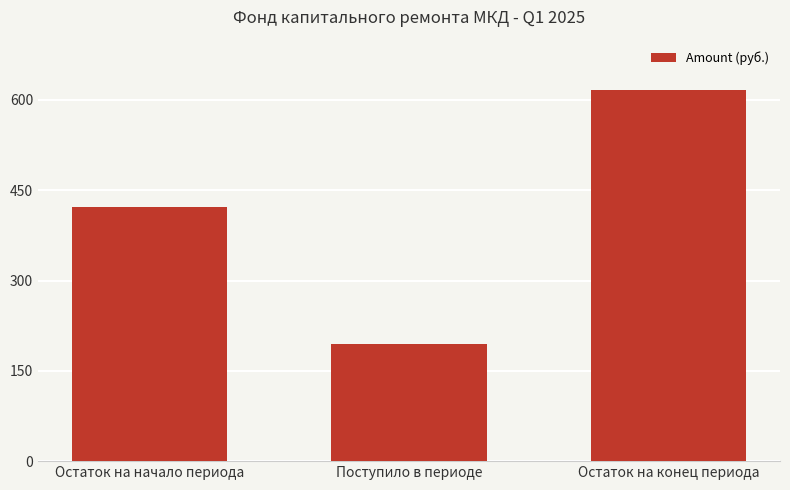

Which has a higher value, Остаток на начало периода or Поступило в периоде?

Остаток на начало периода